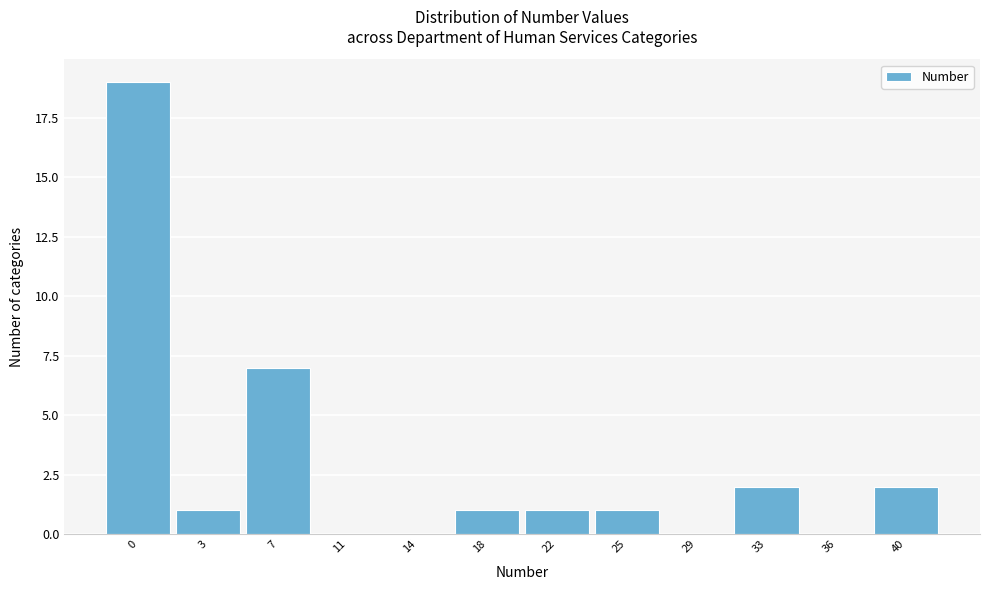

Reading left to right, what are all the values shown in this chart?

0=19	3=1	7=7	11=0	14=0	18=1	22=1	25=1	29=0	33=2	36=0	40=2